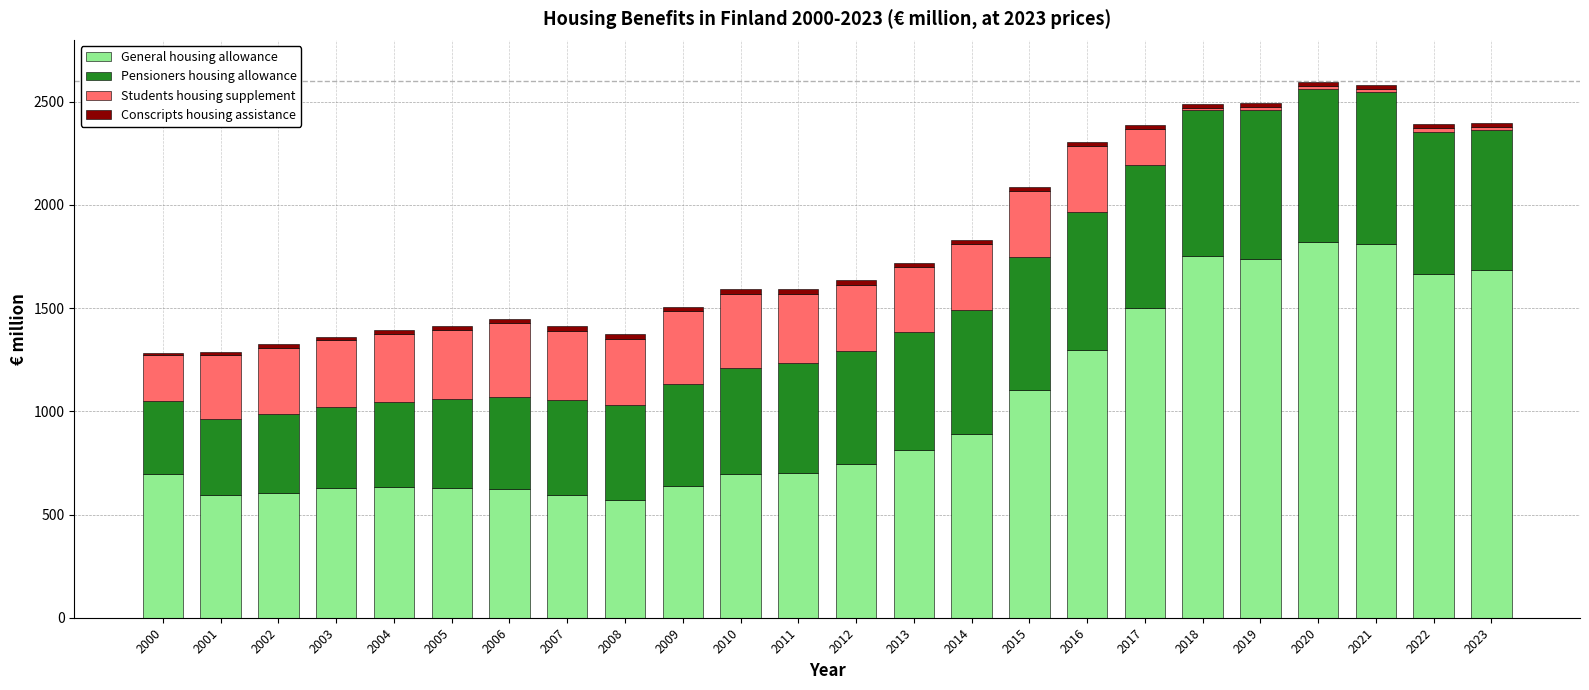

What is the maximum value for General housing allowance?

1821.8